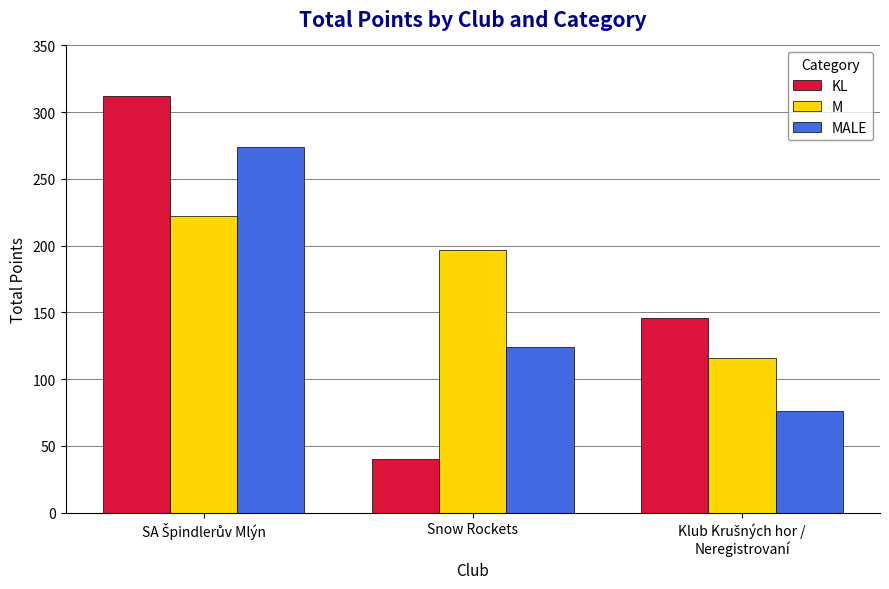

Rank the series by their average value, from lowest to highest.

MALE, KL, M